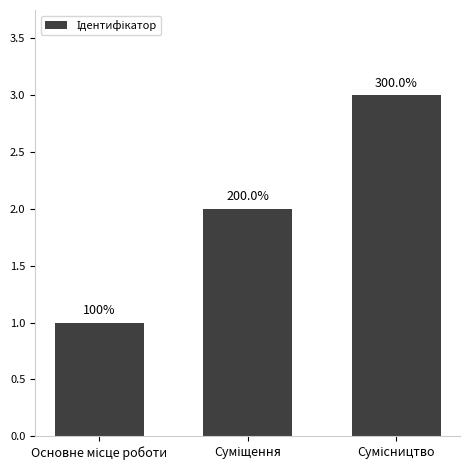

Does the chart contain any negative values?

No